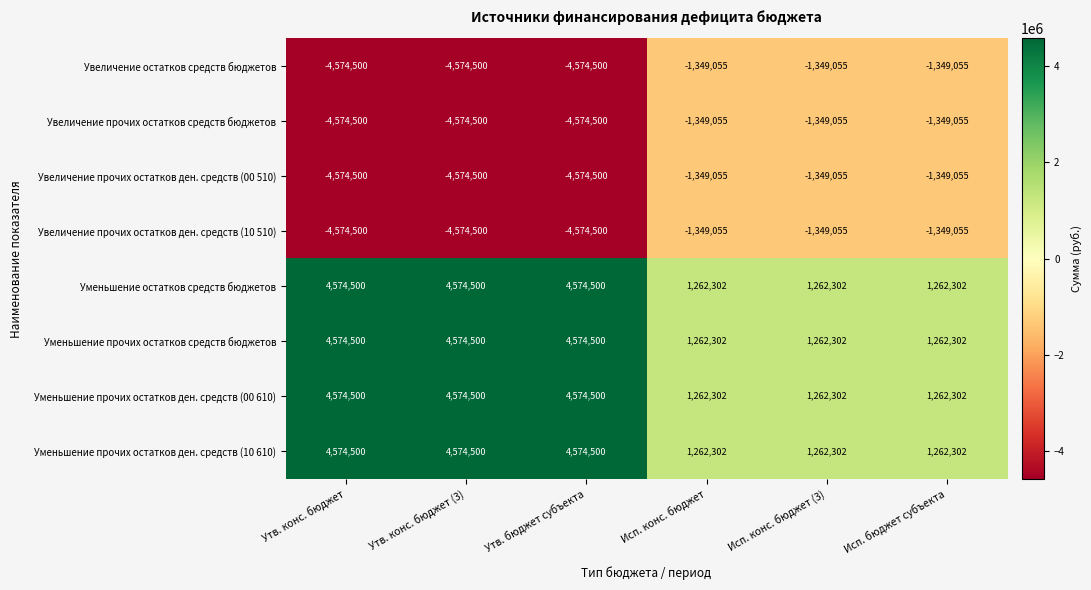

What is the greatest value displayed?

4574500